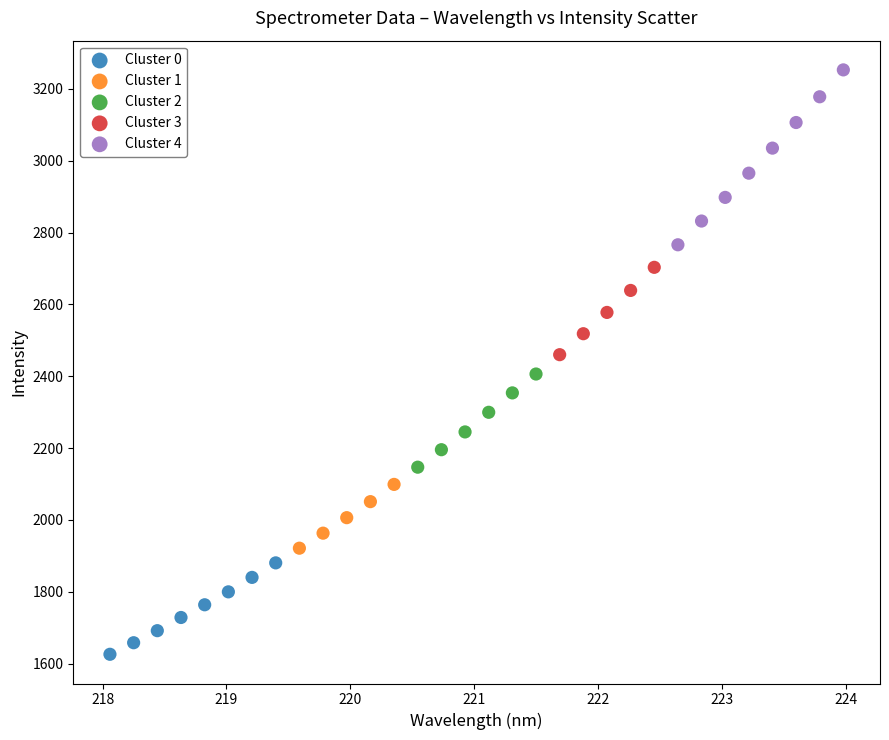

Which series has the widest spread of Y values?

Cluster 4